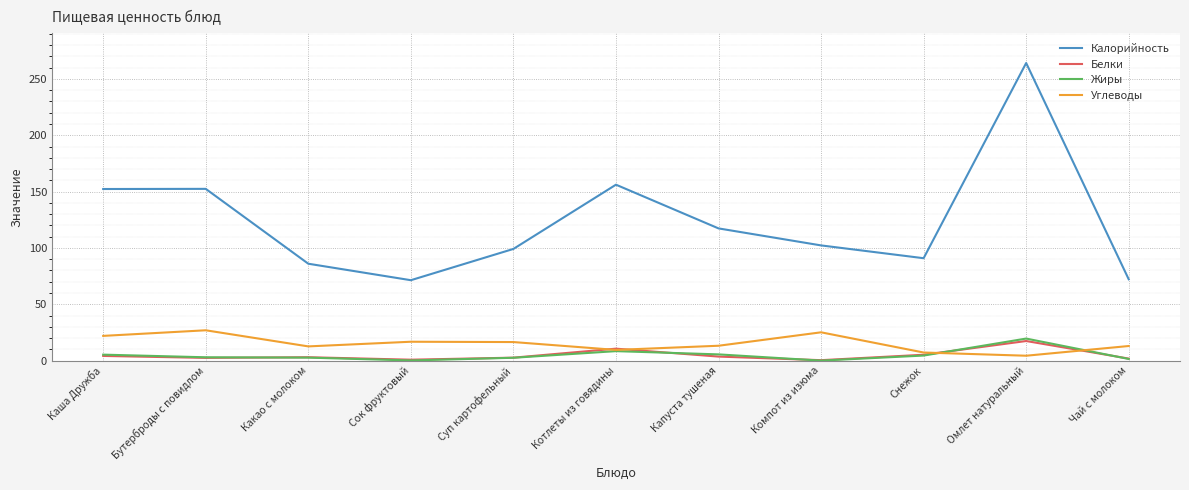

Which series has the widest spread of values?

Калорийность